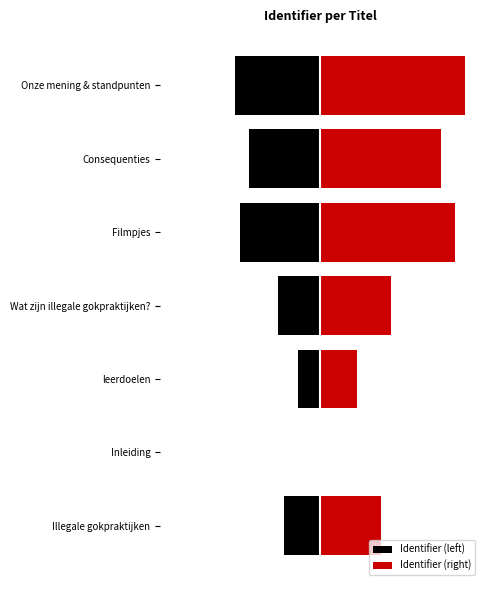

What is the value of the Identifier (right) bar at the 7th from the left?

1.0